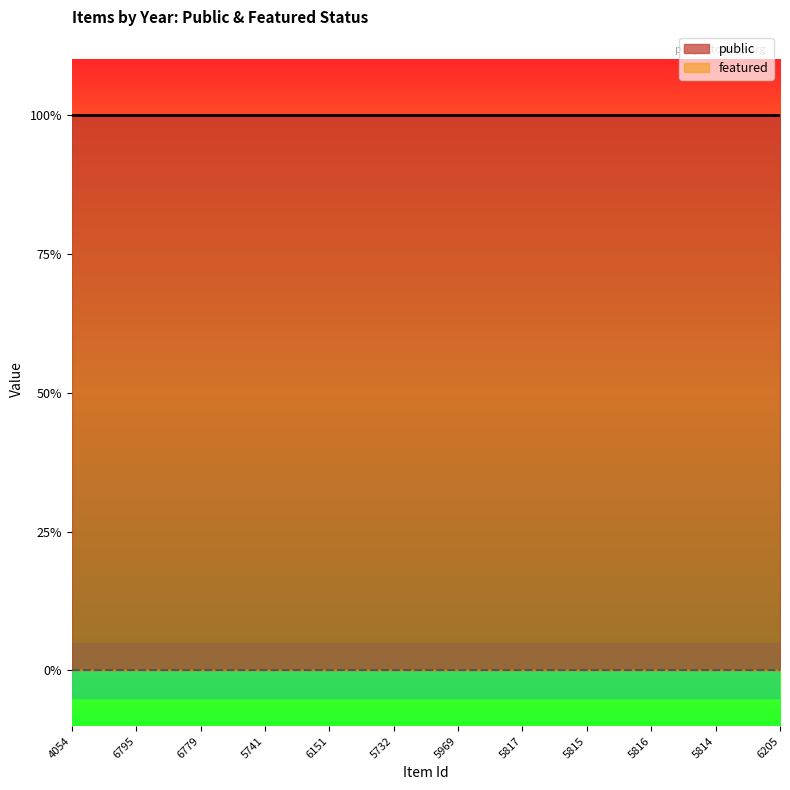

Rank the series at 5814 from highest to lowest value.

public, featured